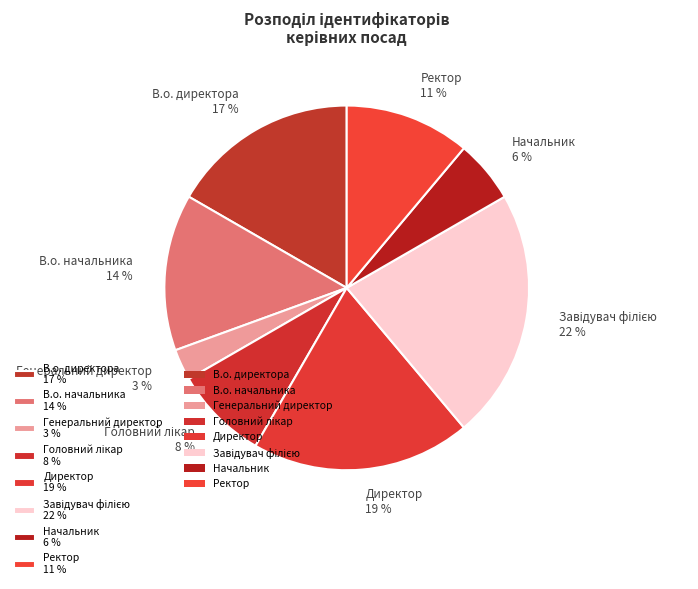

Which has a higher value, Директор 19 % or Начальник 6 %?

Директор 19 %